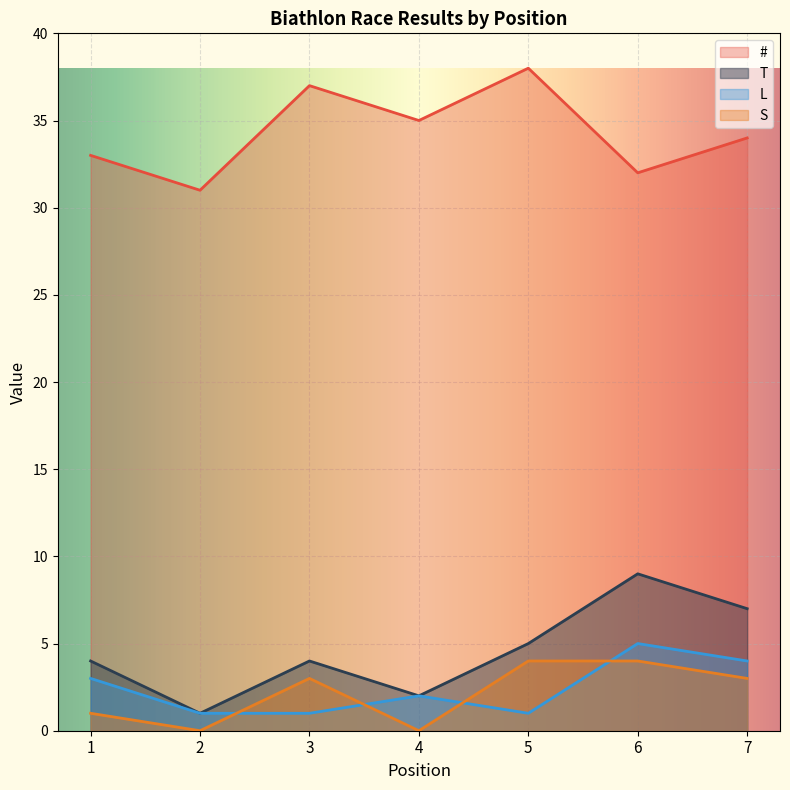

True or false: T and S cross at least once.

False